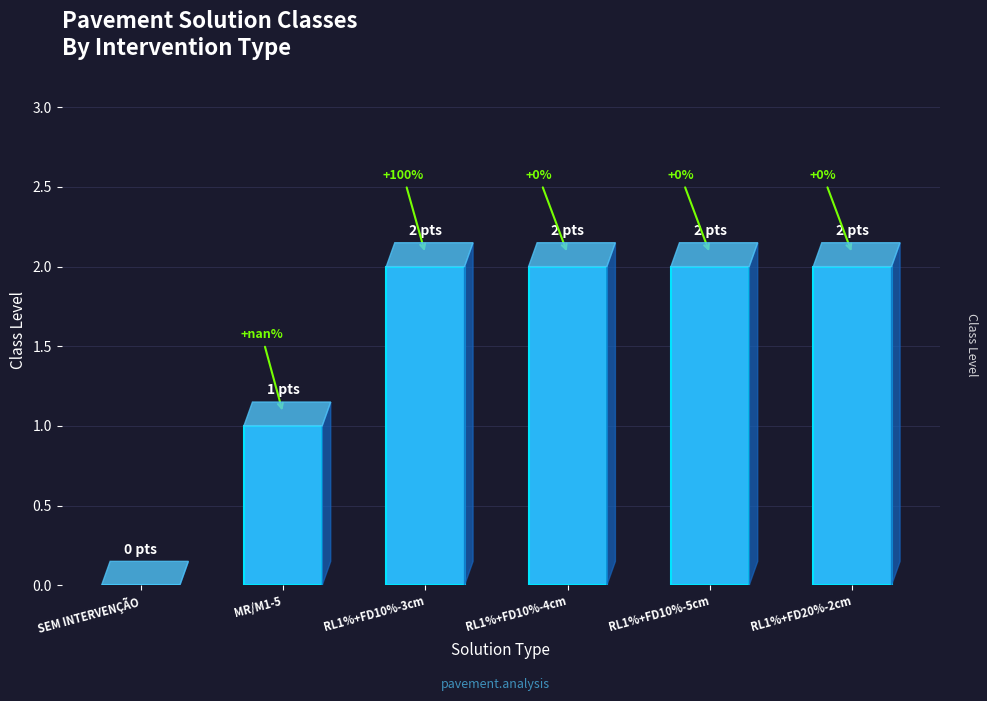

Approximately how many times larger is the value at RL1%+FD10%-5cm compared to RL1%+FD10%-3cm?

1.0